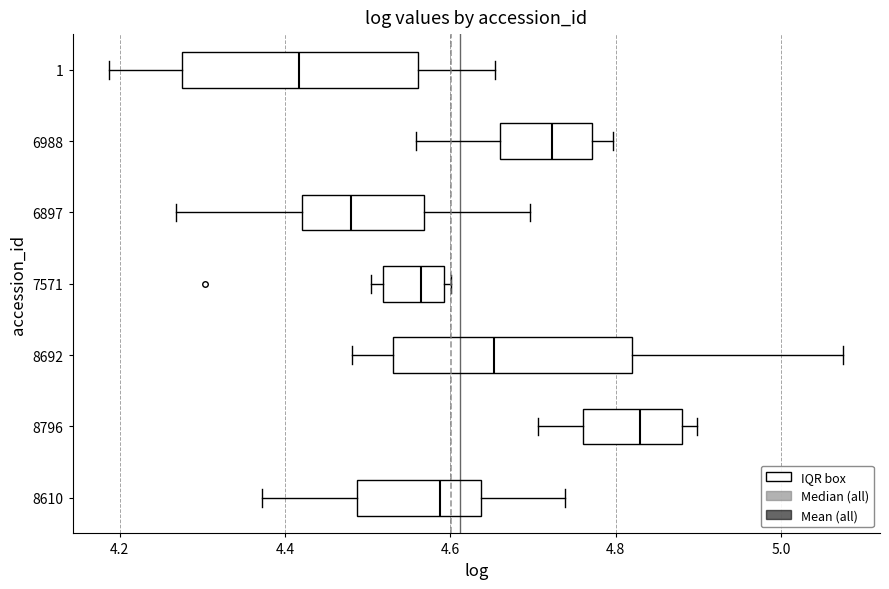

Reading bottom to top, read every box against the x-axis: the position of its median line, the range the box covers, and the ends of its whiskers. The values are not printed on the chart, so give them approximately, as read against the axis.

8610: median 4.58, box 4.48 to 4.64, whiskers 4.38 to 4.74
8796: median 4.82, box 4.76 to 4.88, whiskers 4.70 to 4.90
8692: median 4.66, box 4.54 to 4.82, whiskers 4.48 to 5.08
7571: median 4.56, box 4.52 to 4.60, whiskers 4.50 to 4.60 (just right of the box's right edge)
6897: median 4.48, box 4.42 to 4.56, whiskers 4.26 to 4.70
6988: median 4.72, box 4.66 to 4.78, whiskers 4.56 to 4.80
1: median 4.42, box 4.28 to 4.56, whiskers 4.18 to 4.66